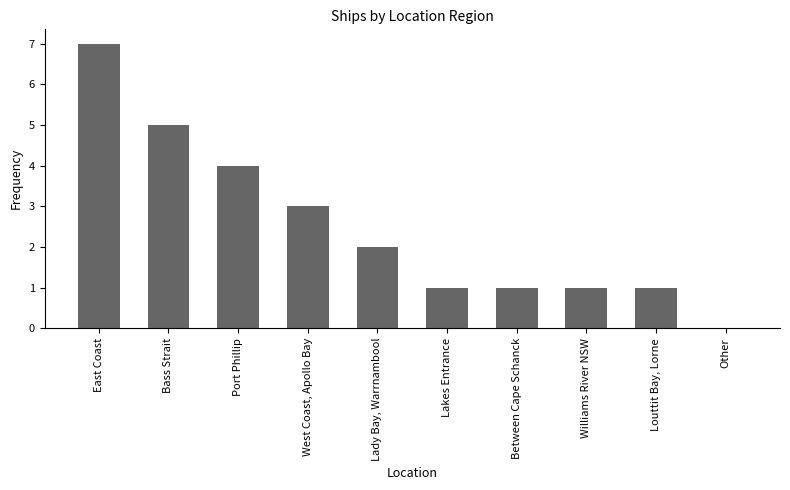

At which label is the value closest to 3?

West Coast, Apollo Bay